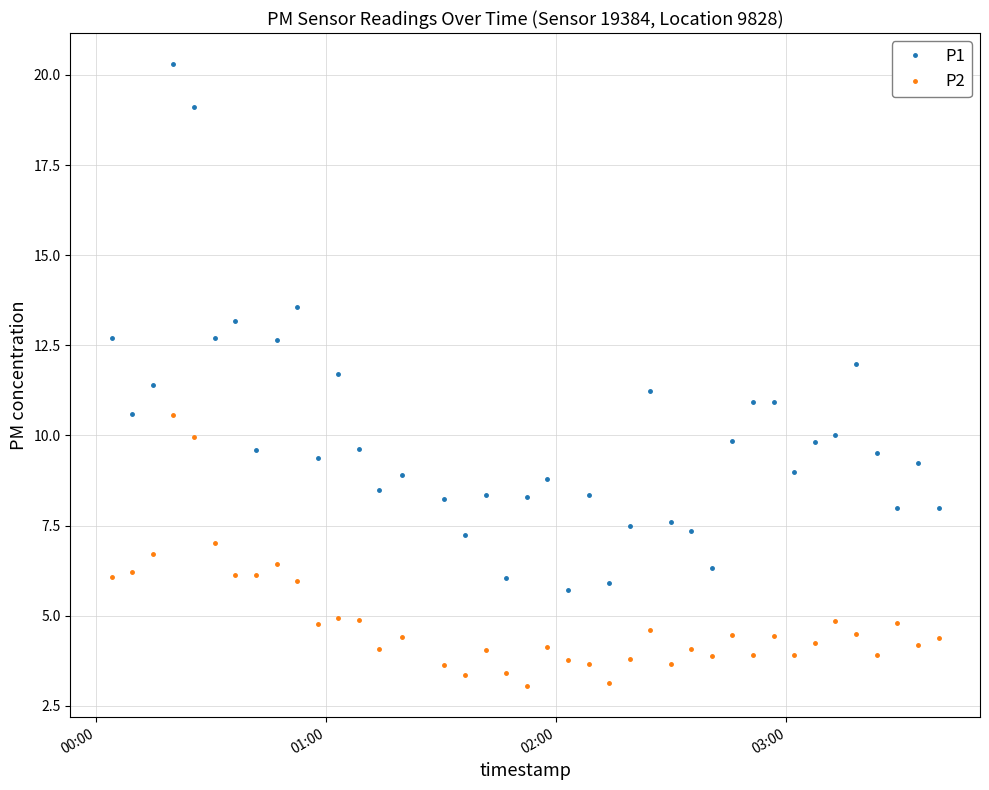

Which series has the widest spread of values?

P1